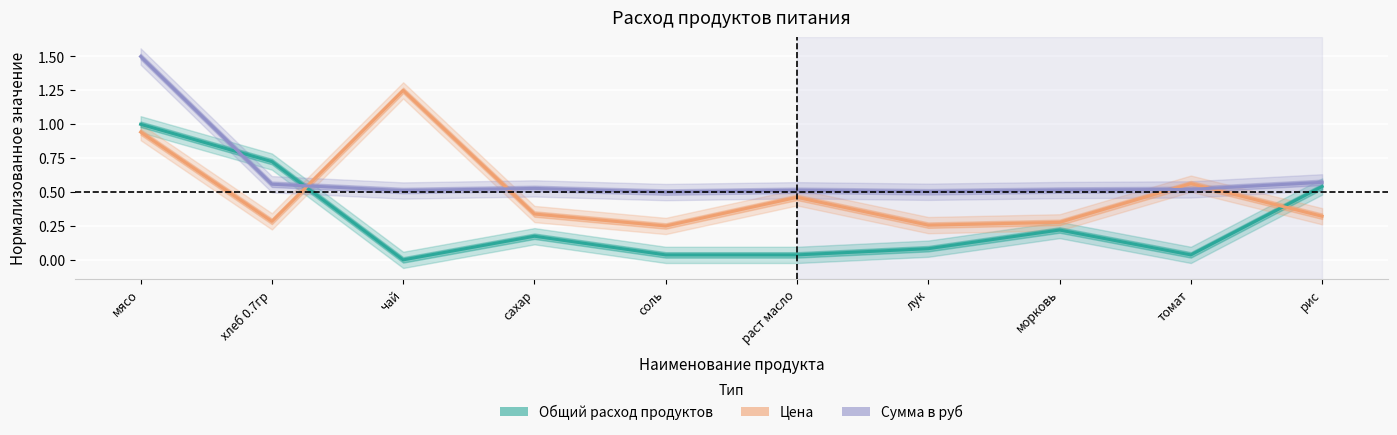

Where is the first local minimum for Общий расход продуктов?

чай